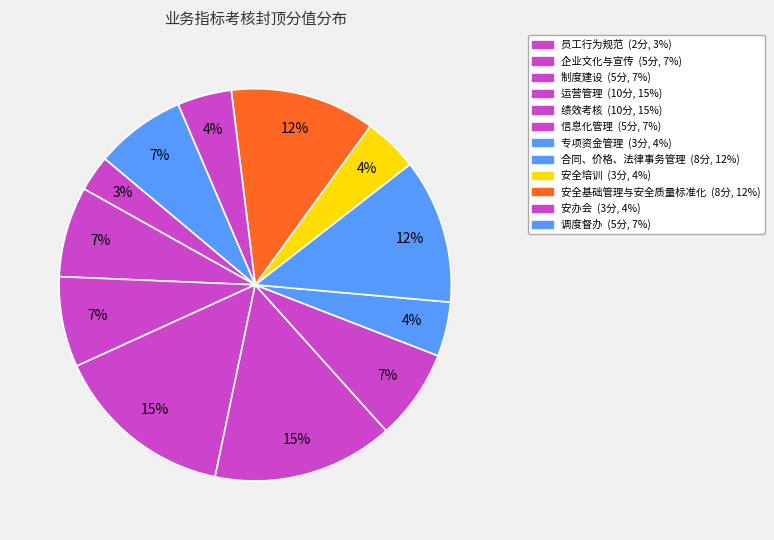

To the nearest percent, what is the combined percentage of 制度建设 and 调度督办?

15%